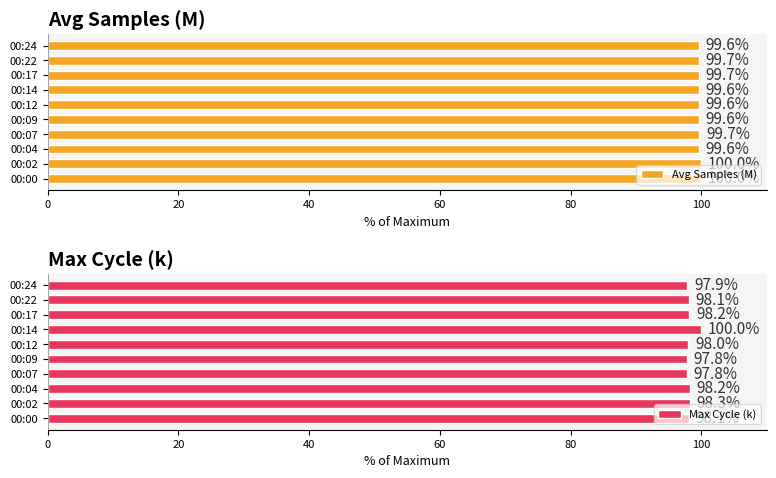

What is the difference between the second highest and minimum values in the Avg Samples (M) series?

0.4